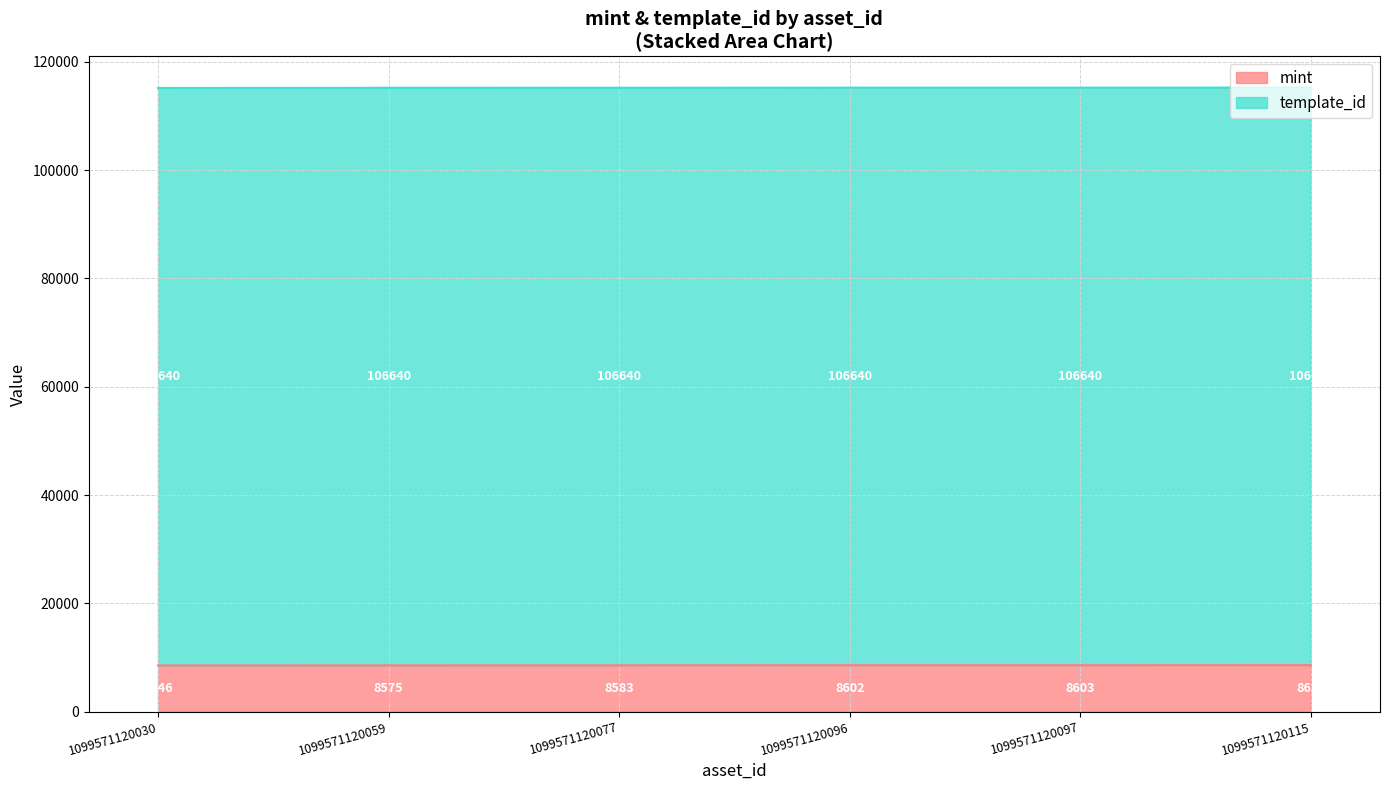

What is the change in value from 1099571120096 to 1099571120115?

+19